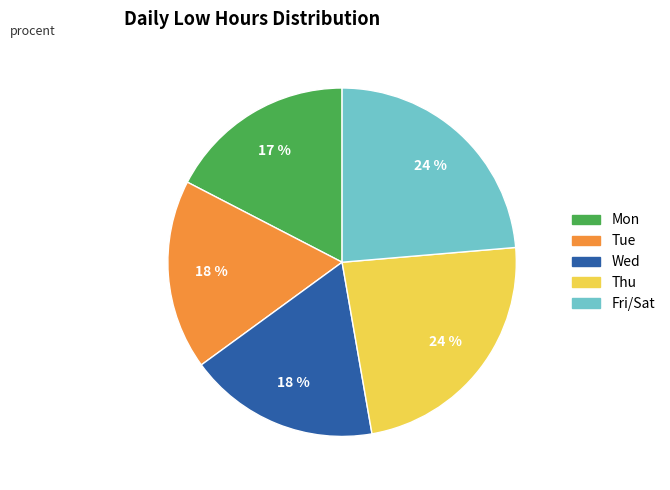

Is there any slice that represents more than half of the pie?

No